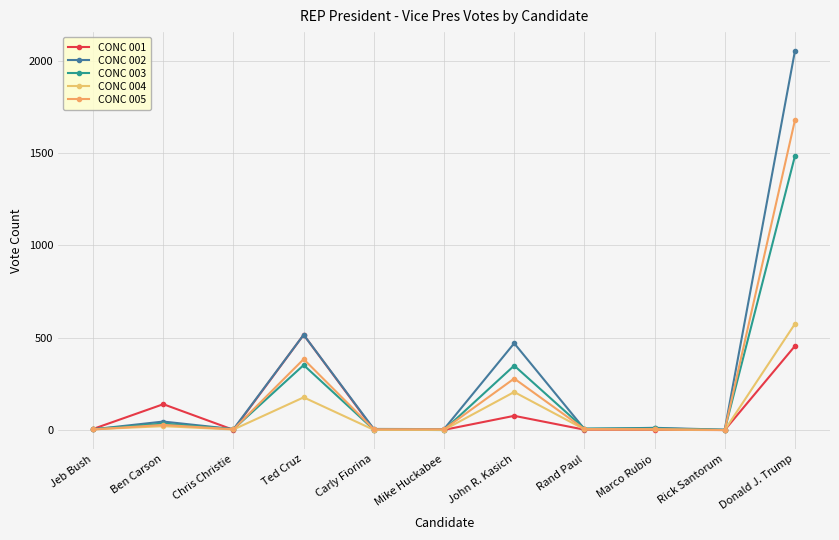

At which category is the sum across all series the highest?

Donald J. Trump